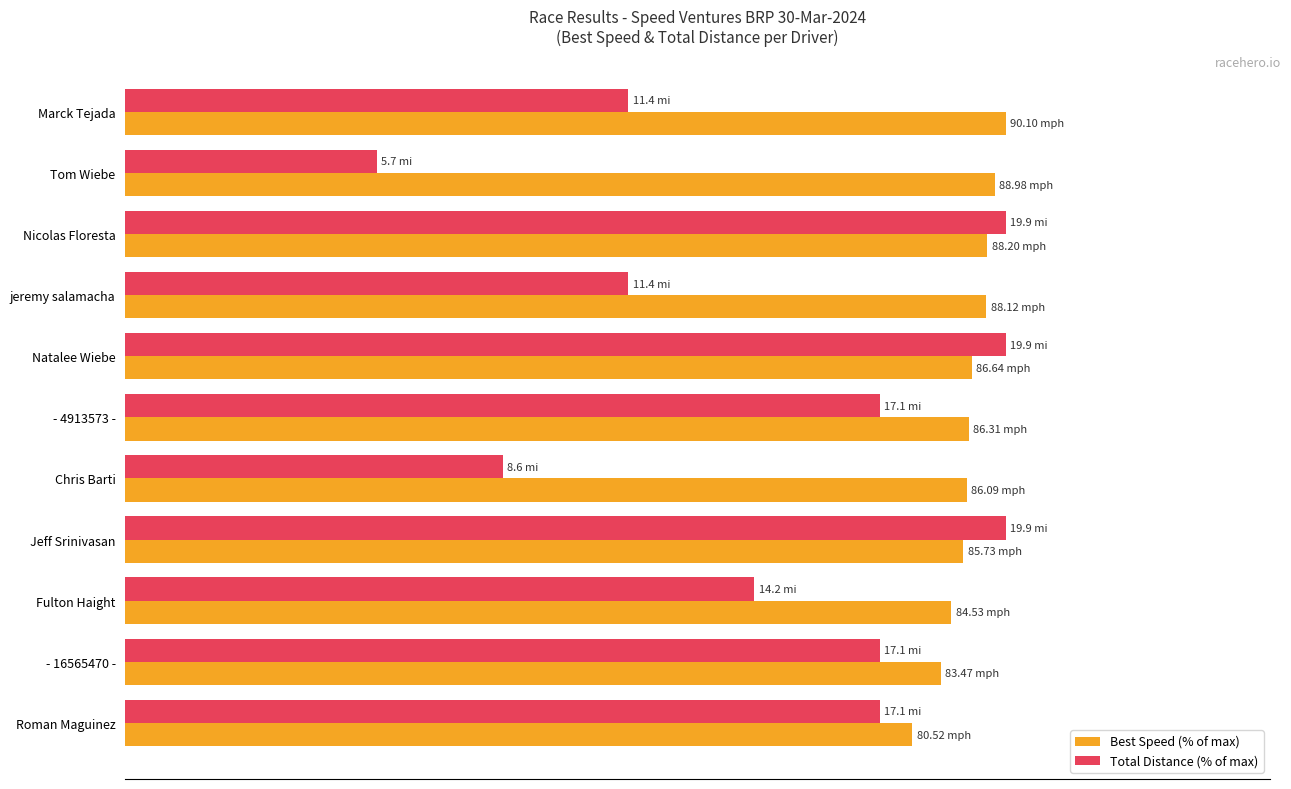

What are all the series names shown in the legend?

Best Speed (% of max), Total Distance (% of max)